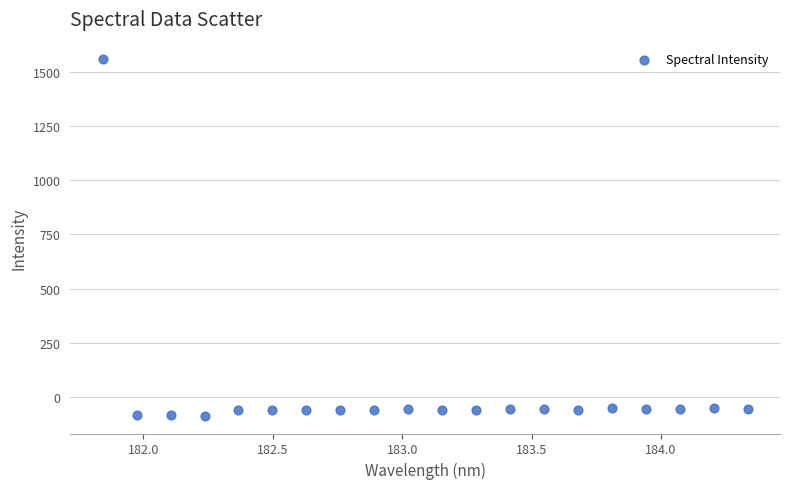

What is the range of Y values (max minus min)?

1647.6